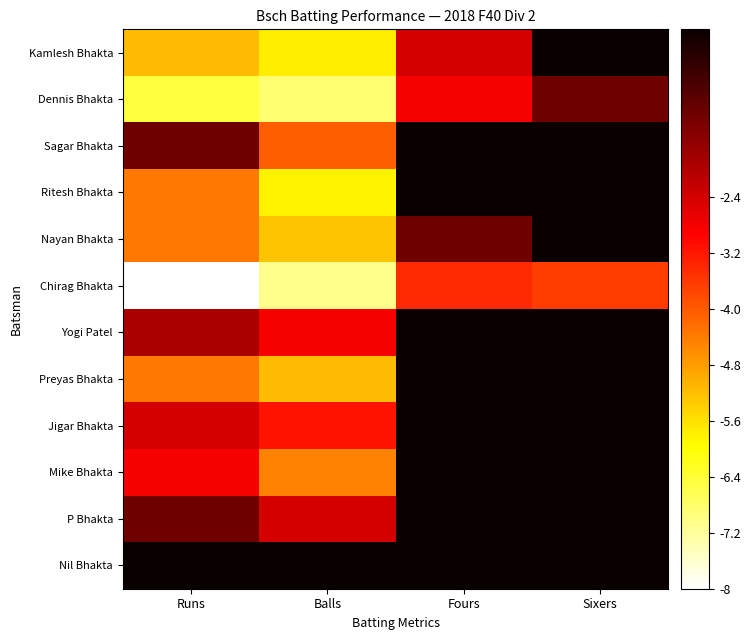

Reading left to right, list all the values displayed in this chart.

Kamlesh Bhakta: Runs=-5.2	Balls=-5.8	Fours=-2.4	Sixers=0.0
Dennis Bhakta: Runs=-6.5	Balls=-6.9	Fours=-2.8	Sixers=-1.2
Sagar Bhakta: Runs=-1.2	Balls=-4.0	Fours=0.0	Sixers=0.0
Ritesh Bhakta: Runs=-4.4	Balls=-5.8	Fours=0.0	Sixers=0.0
Nayan Bhakta: Runs=-4.4	Balls=-5.3	Fours=-1.2	Sixers=0.0
Chirag Bhakta: Runs=-8.0	Balls=-7.1	Fours=-3.4	Sixers=-3.6
Yogi Patel: Runs=-1.9	Balls=-2.8	Fours=0.0	Sixers=0.0
Preyas Bhakta: Runs=-4.4	Balls=-5.2	Fours=0.0	Sixers=0.0
Jigar Bhakta: Runs=-2.4	Balls=-3.1	Fours=0.0	Sixers=0.0
Mike Bhakta: Runs=-2.8	Balls=-4.5	Fours=0.0	Sixers=0.0
P Bhakta: Runs=-1.2	Balls=-2.4	Fours=0.0	Sixers=0.0
Nil Bhakta: Runs=0.0	Balls=0.0	Fours=0.0	Sixers=0.0